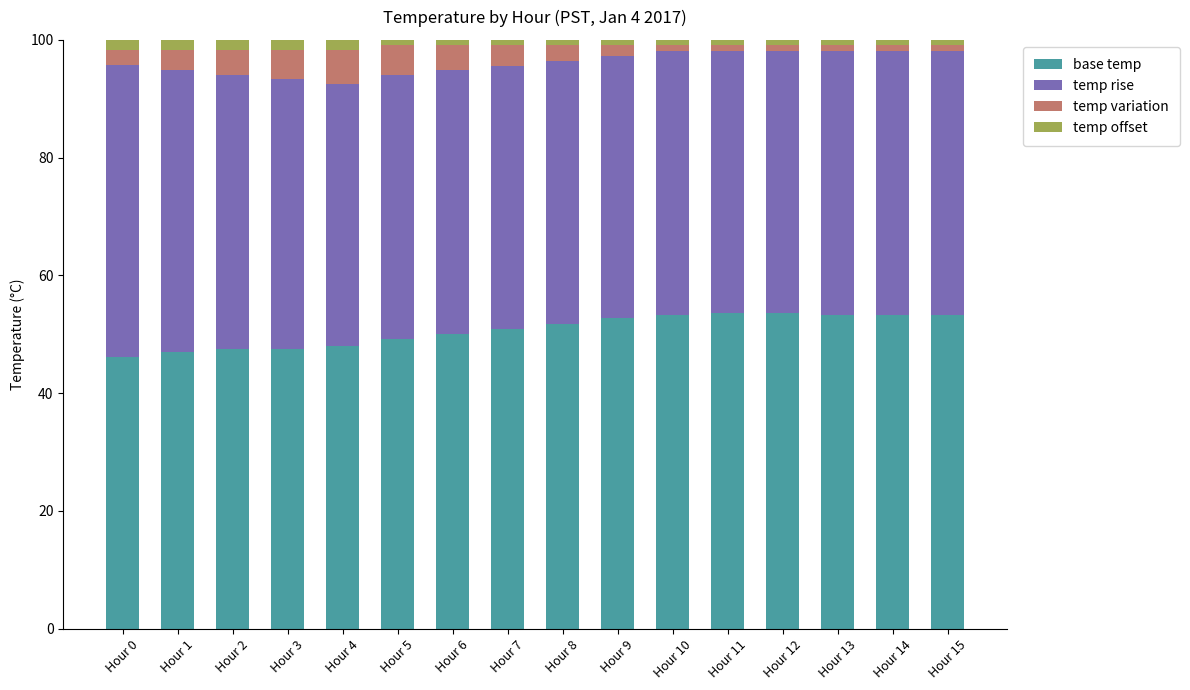

What is the highest value of the base temp series?

53.6